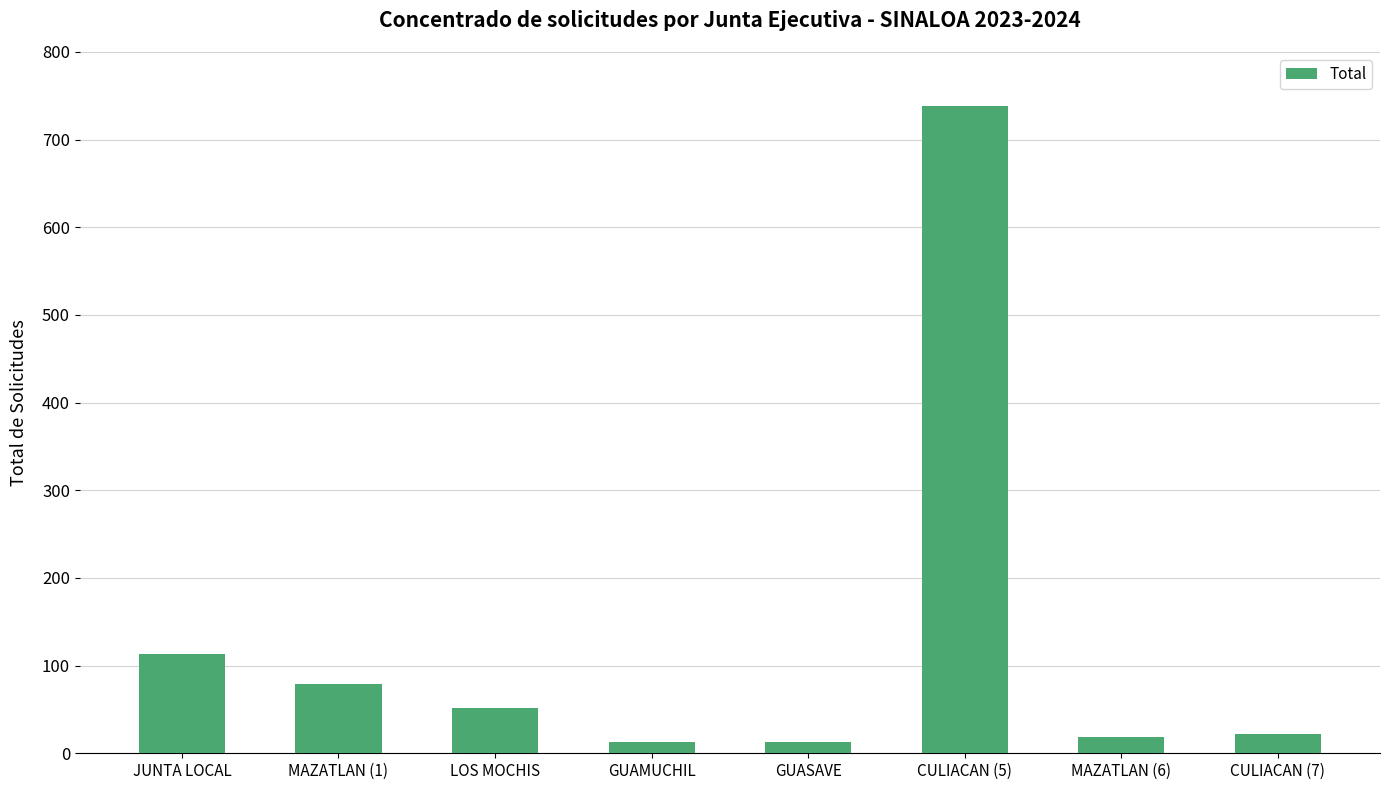

What is the greatest value displayed?

738